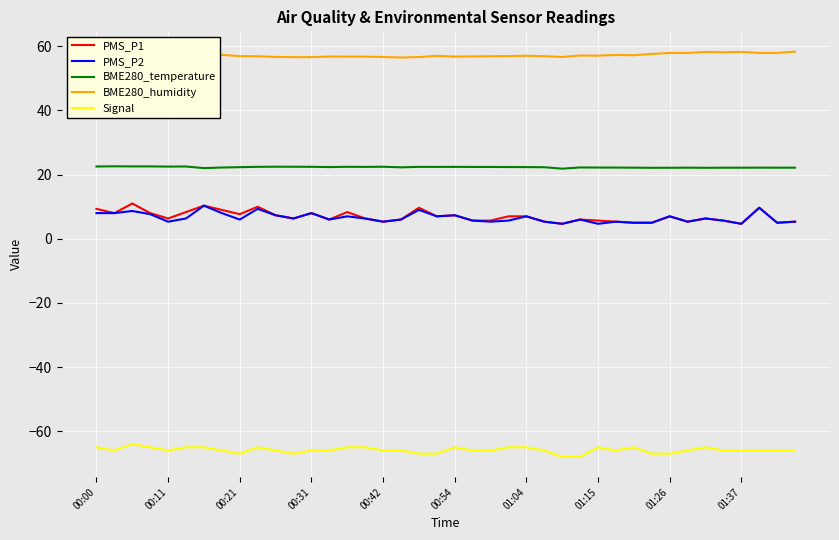

Rank the series by their maximum value, from lowest to highest.

Signal, PMS_P2, PMS_P1, BME280_temperature, BME280_humidity